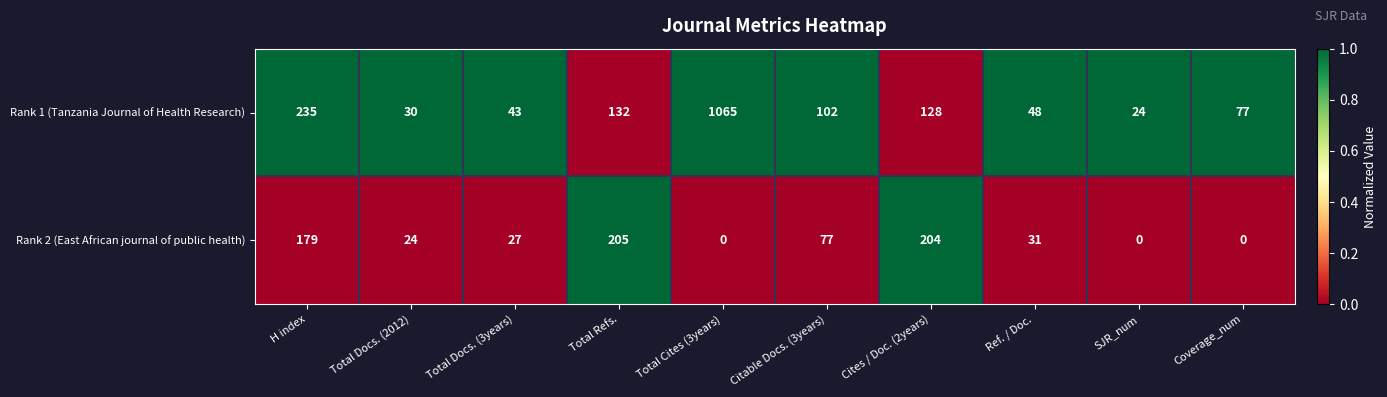

Rank the series by their average value, from lowest to highest.

Rank 2 (East African journal of public health), Rank 1 (Tanzania Journal of Health Research)